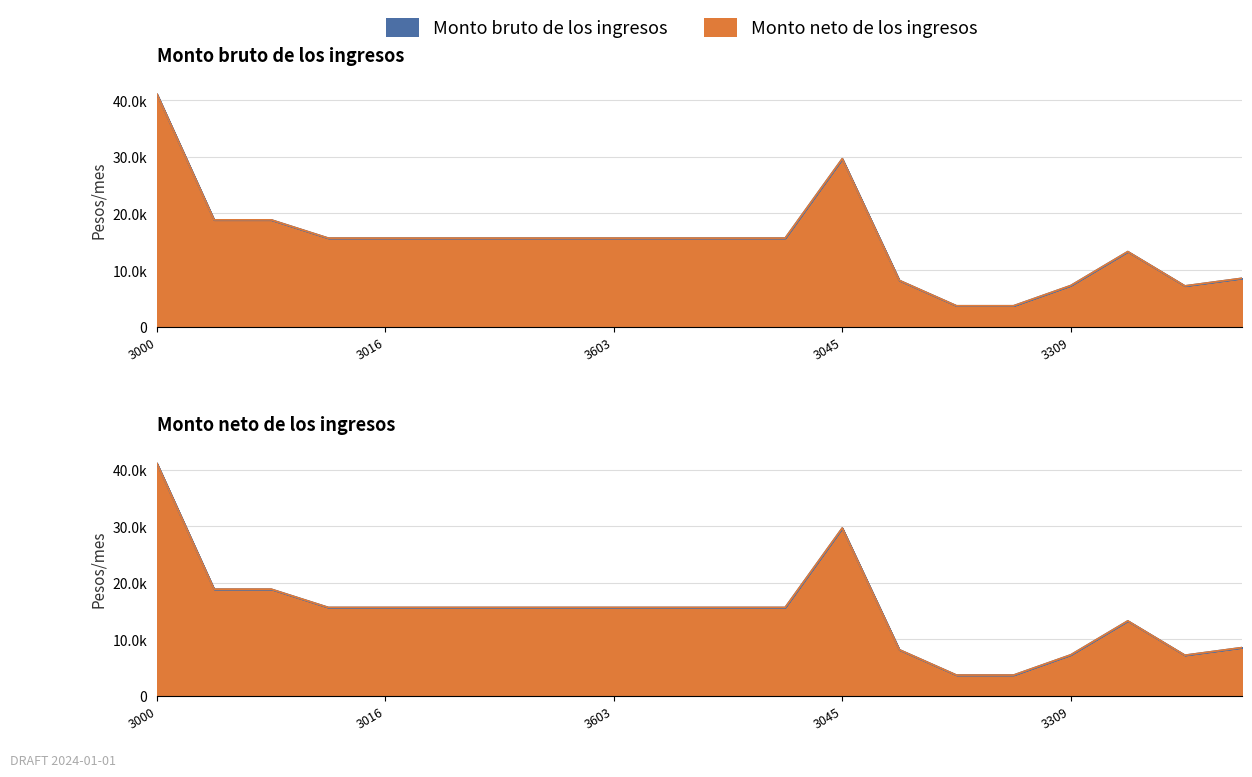

Which series has the largest total across all categories?

Monto bruto de los ingresos